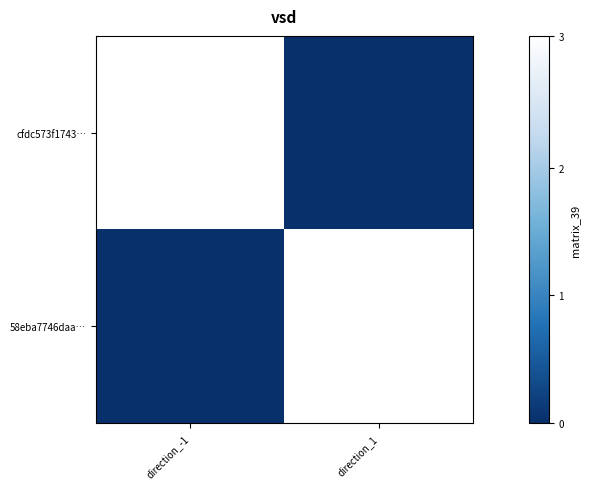

Between direction_1 and direction_-1, which is larger?

direction_-1